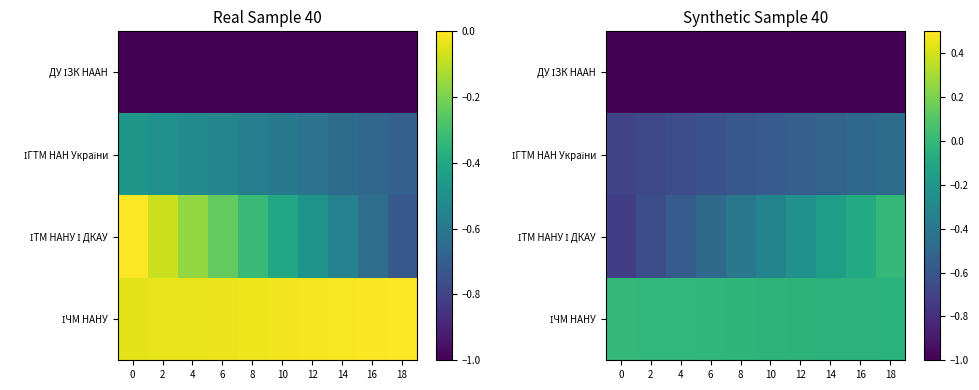

What value does the ІГТМ НАН України series have at 4?

-0.6